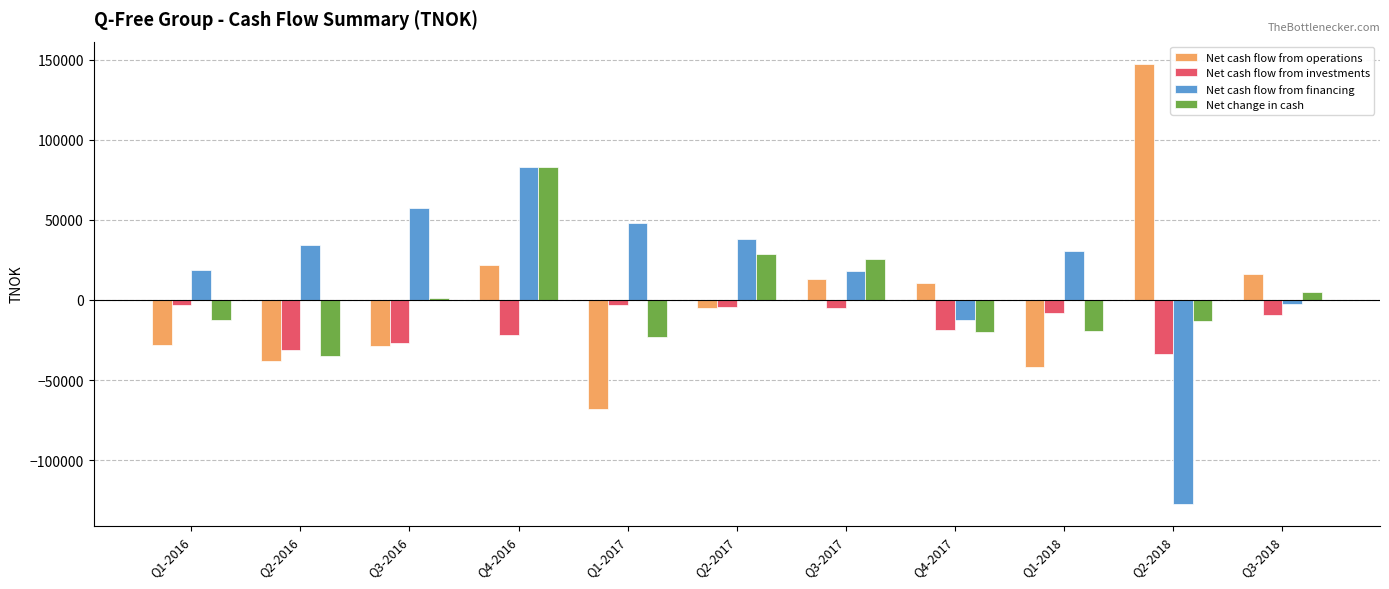

What is the average value of the Net cash flow from operations series?

-5